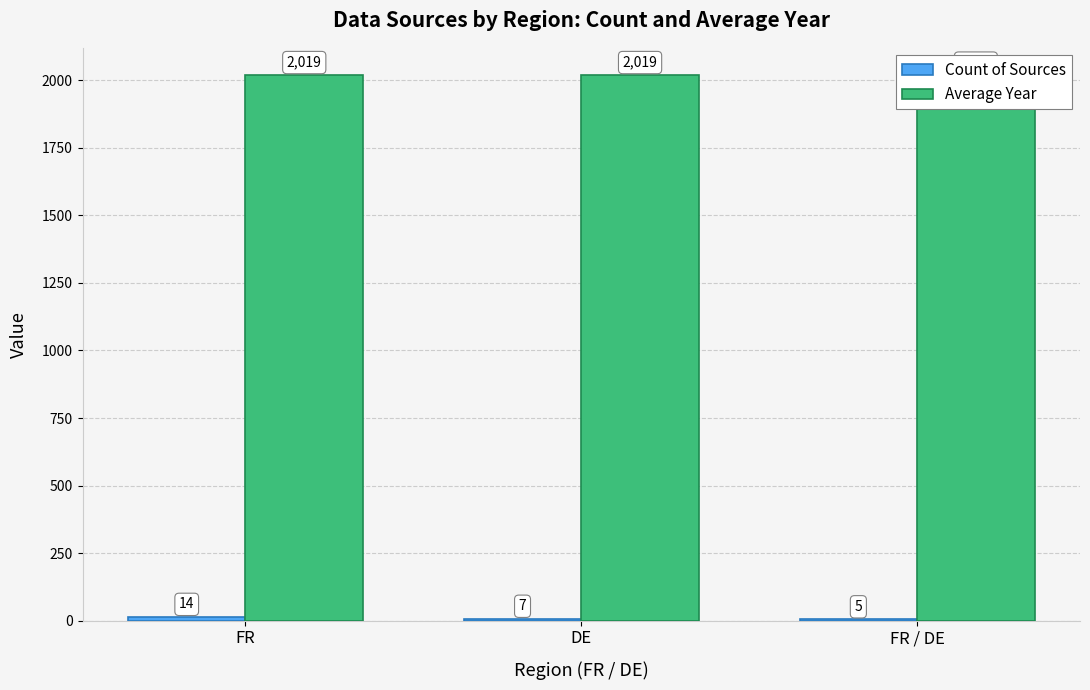

Rank the categories by Average Year value from highest to lowest.

FR, DE, FR / DE